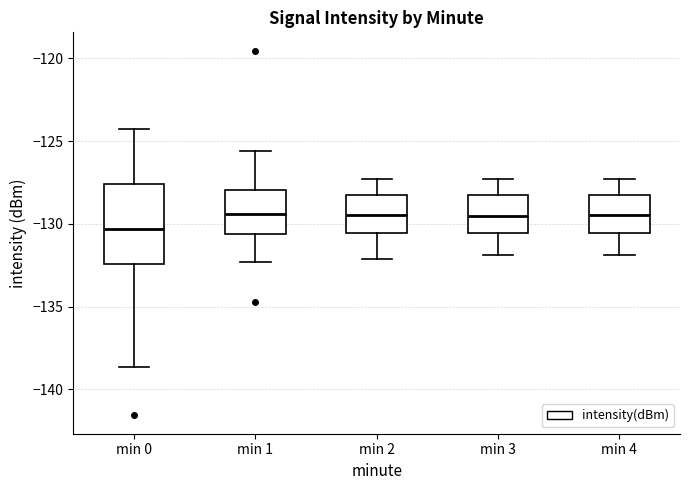

Which box is the tallest, from its lower edge to its upper edge?

min 0